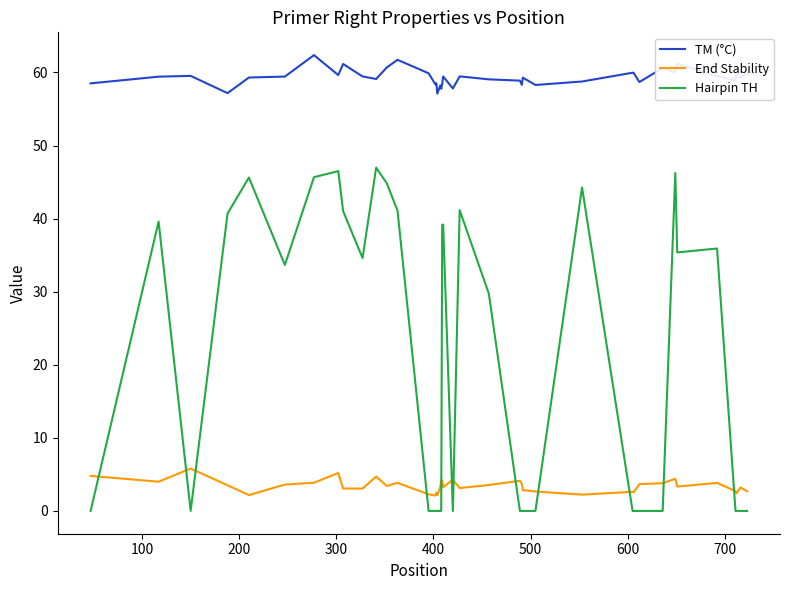

List the series in order of their peak value, lowest first.

End Stability, Hairpin TH, TM (°C)